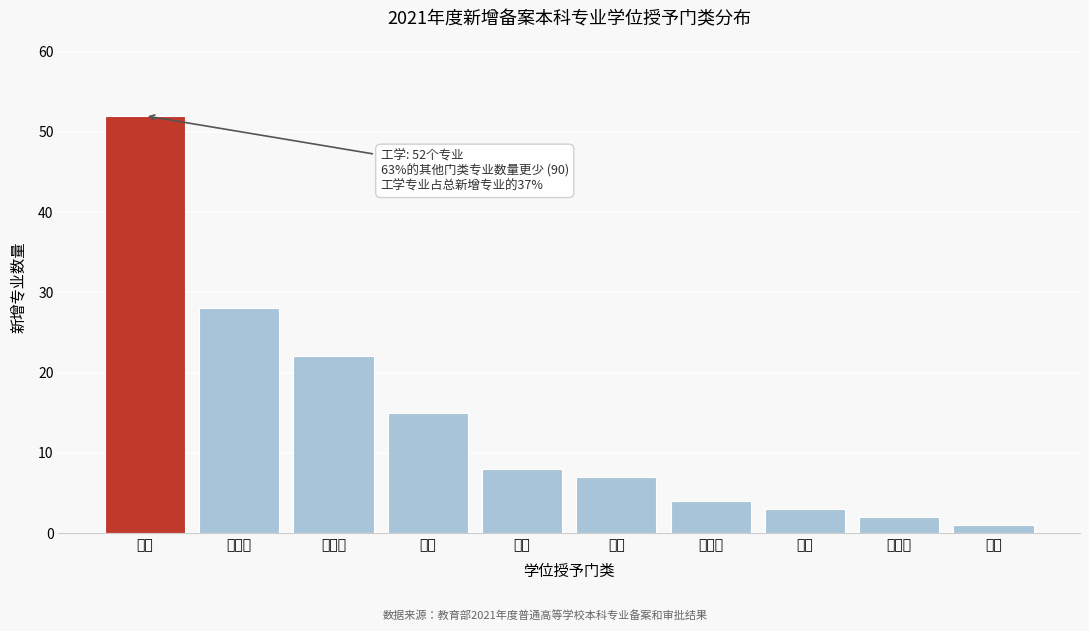

Reading left to right, what are all the values shown in this chart?

工学=52	经济学=28	管理学=22	理学=15	文学=8	法学=7	教育学=4	农学=3	艺术学=2	医学=1